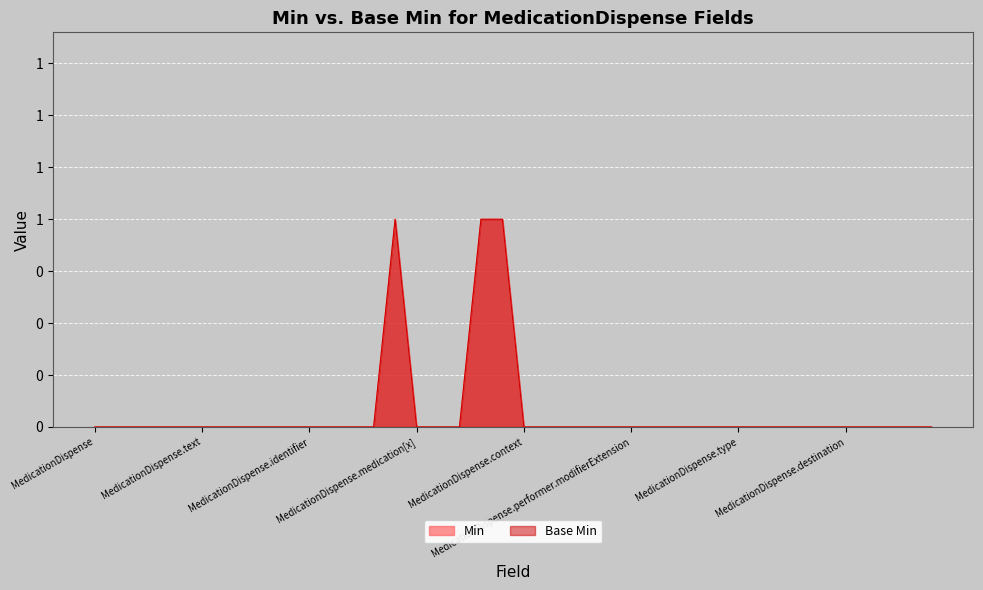

What is the sum of all Min values?

3